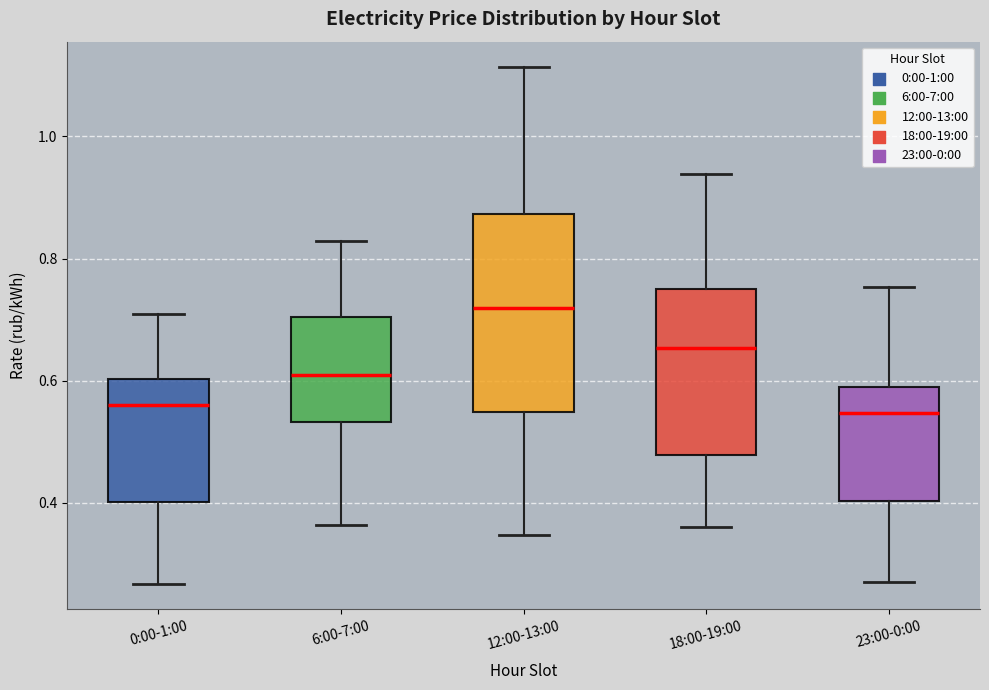

Reading left to right, read every box against the y-axis: the position of its median line, the range the box covers, and the ends of its whiskers. The values are not printed on the chart, so give them approximately, as read against the axis.

0:00-1:00: median 0.56, box 0.40 to 0.60, whiskers 0.26 to 0.70
6:00-7:00: median 0.60, box 0.54 to 0.70, whiskers 0.36 to 0.82
12:00-13:00: median 0.72, box 0.54 to 0.88, whiskers 0.34 to 1.12
18:00-19:00: median 0.66, box 0.48 to 0.76, whiskers 0.36 to 0.94
23:00-0:00: median 0.54, box 0.40 to 0.58, whiskers 0.28 to 0.76